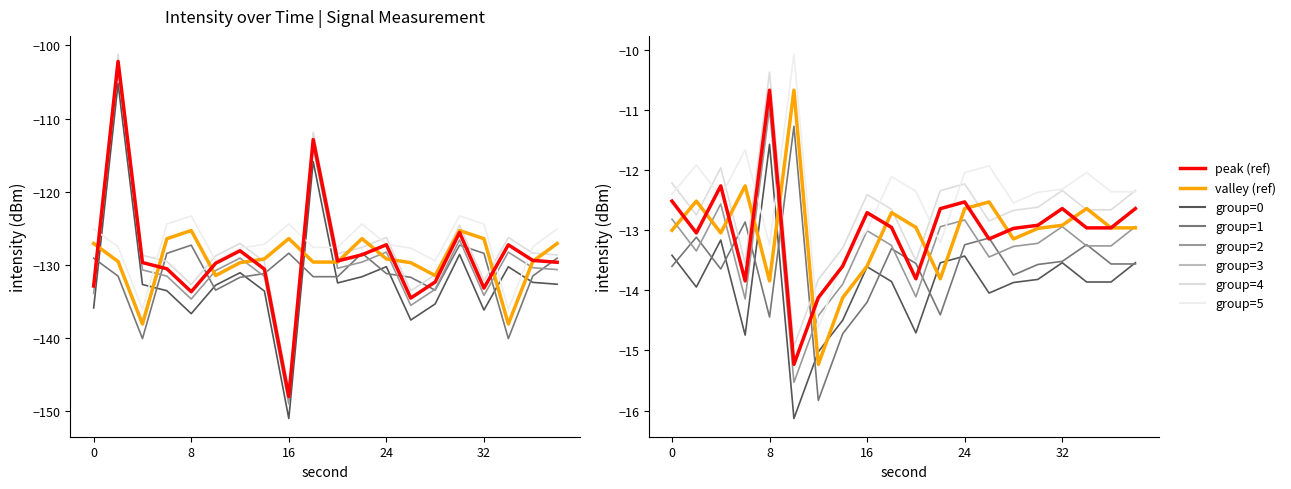

What is the maximum value for minute=0?

-105.2